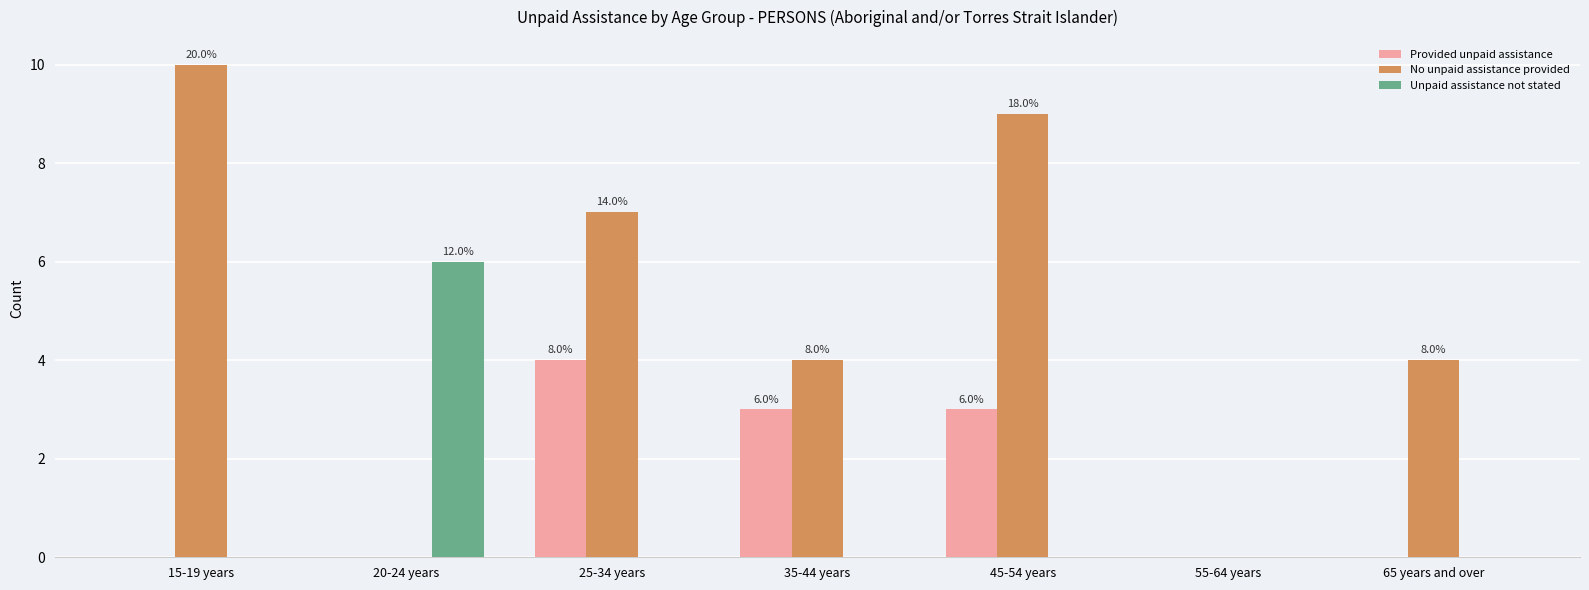

Is the value of Unpaid assistance not stated at 20-24 years greater than the value of Provided unpaid assistance at 55-64 years?

Yes